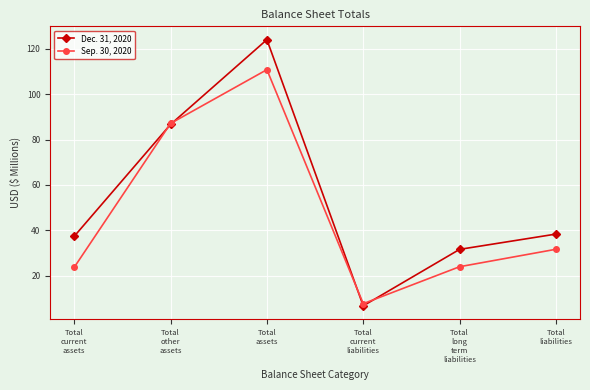

How many times do Dec. 31, 2020 and Sep. 30, 2020 cross each other?

4